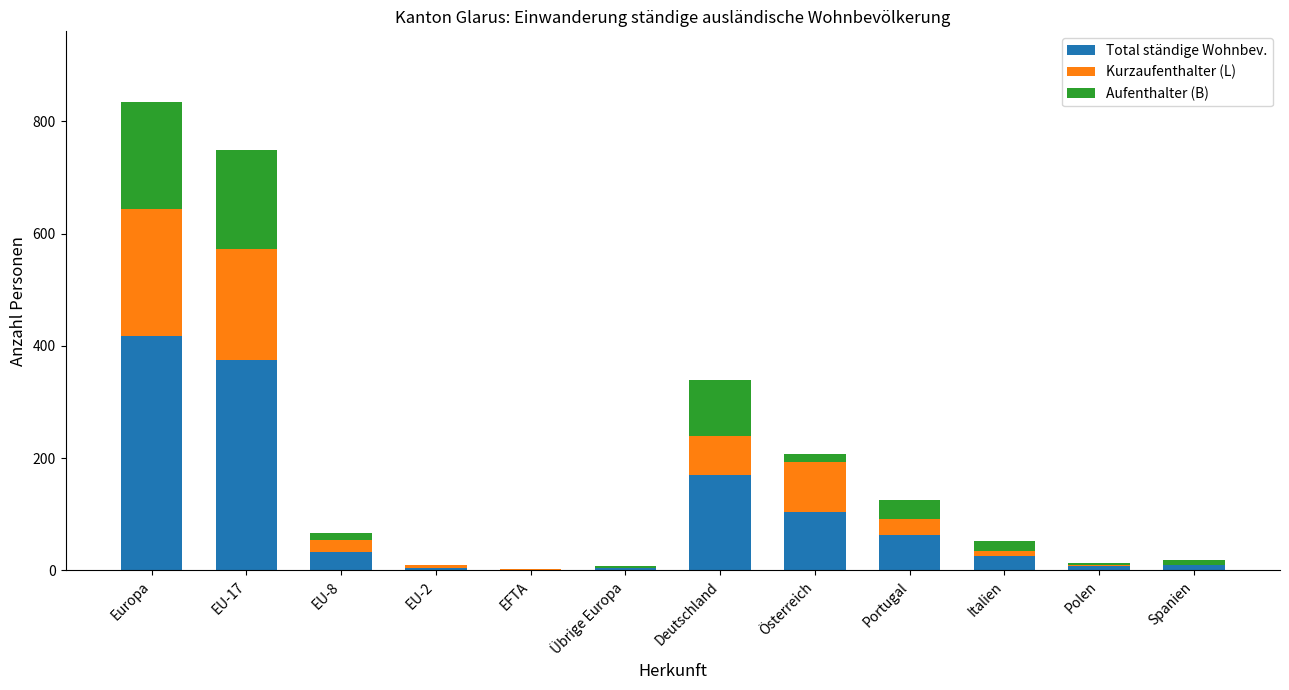

What is the maximum value for Total ständige Wohnbev.?

418